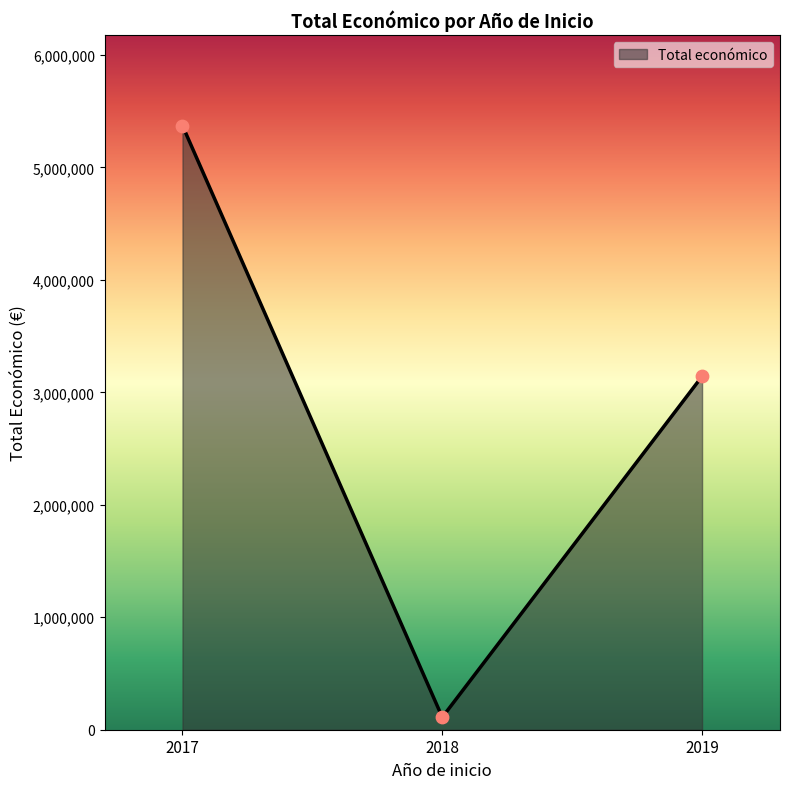

Approximately how many times larger is the value at 2019 compared to 2017?

0.6